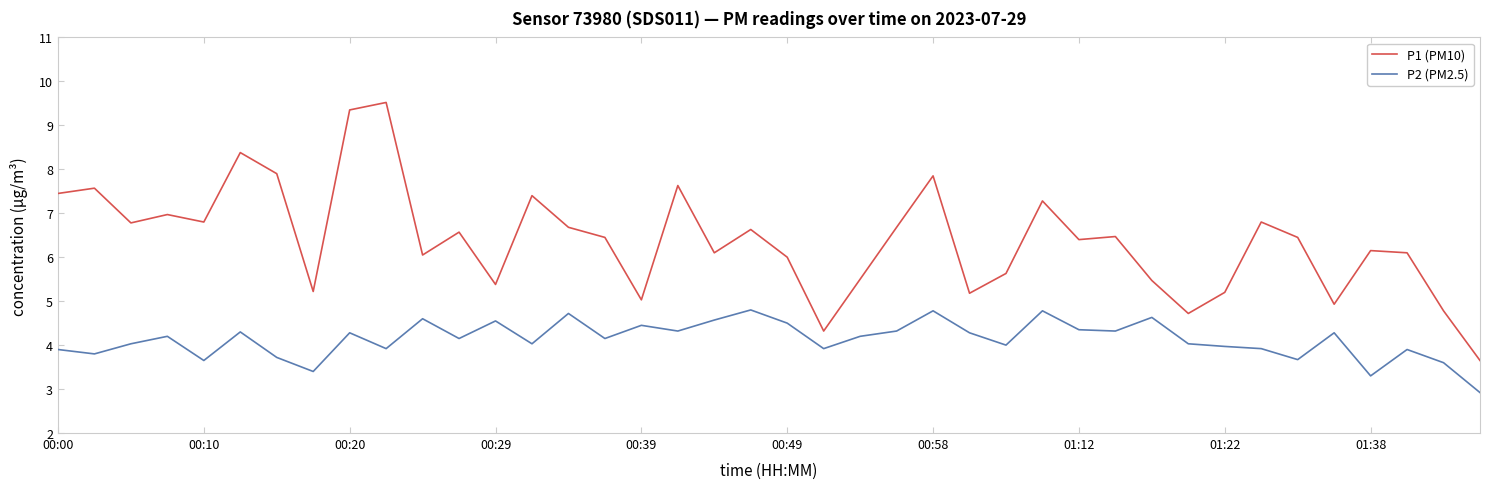

What is the greatest value displayed?

9.5